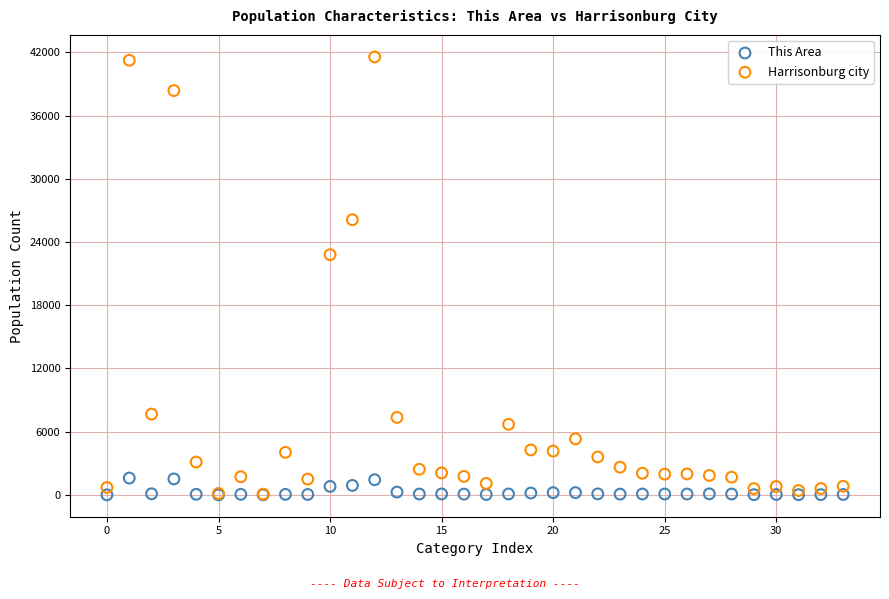

Across all series, what Y value is closest to 20783?

22798